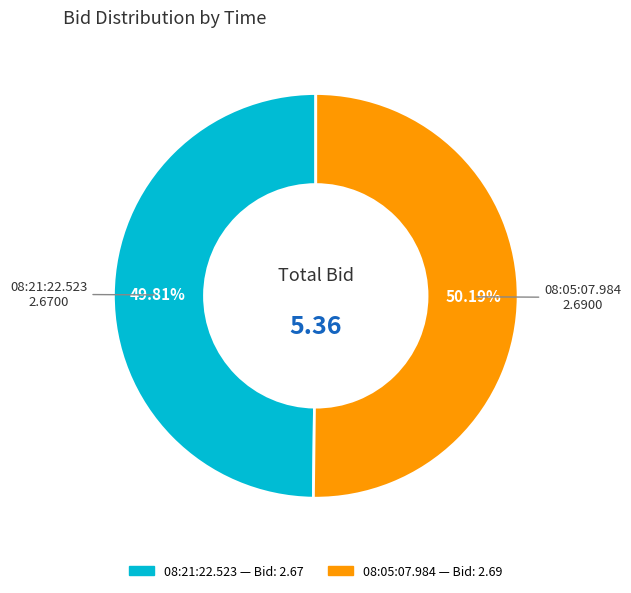

To the nearest percent, what is the combined percentage of 08:05:07.984 and 08:21:22.523?

100%